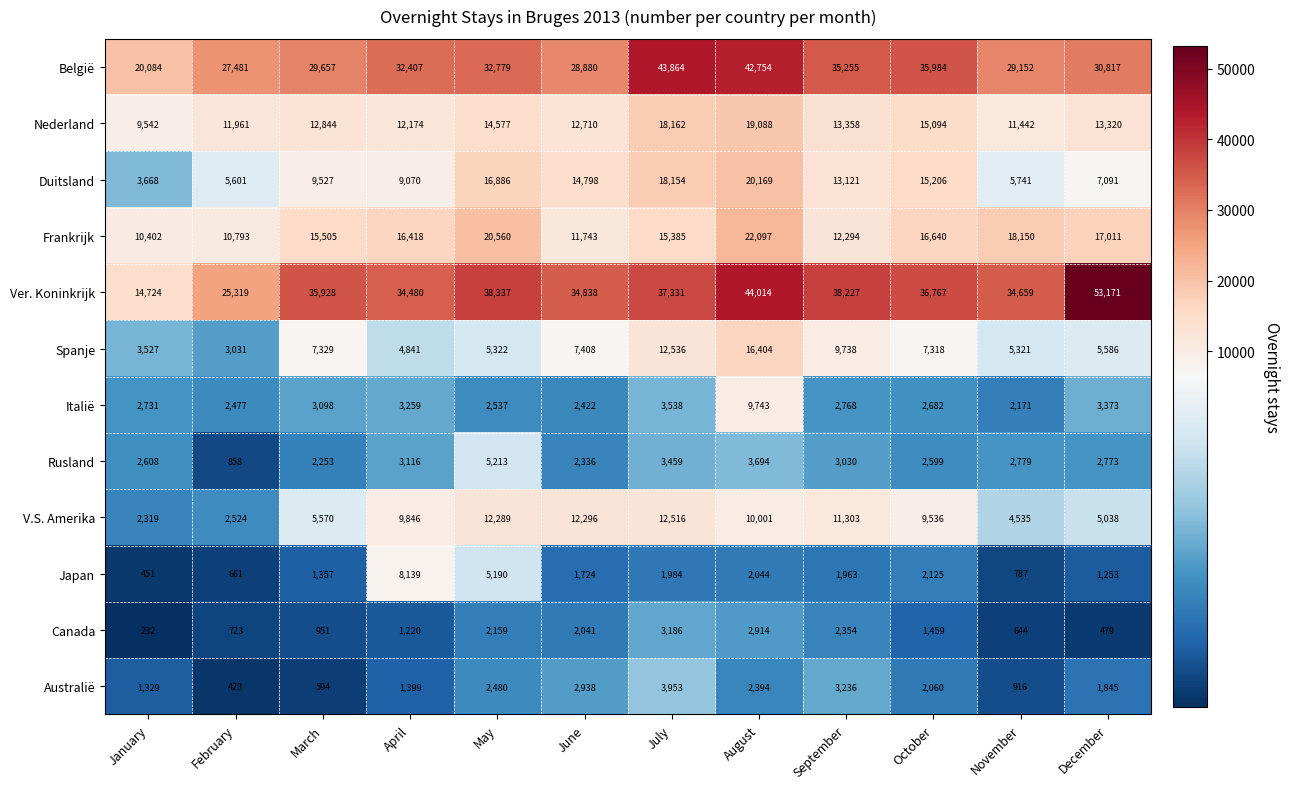

Count the number of data series in this chart.

12